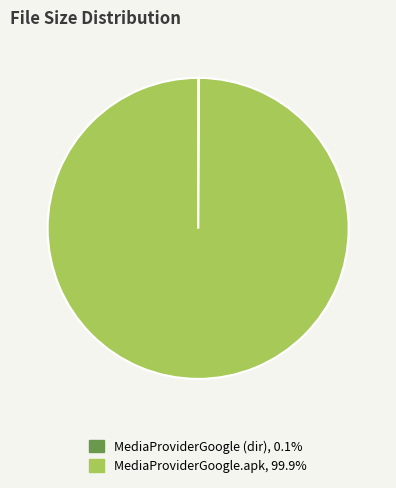

Does any single category account for the majority?

Yes